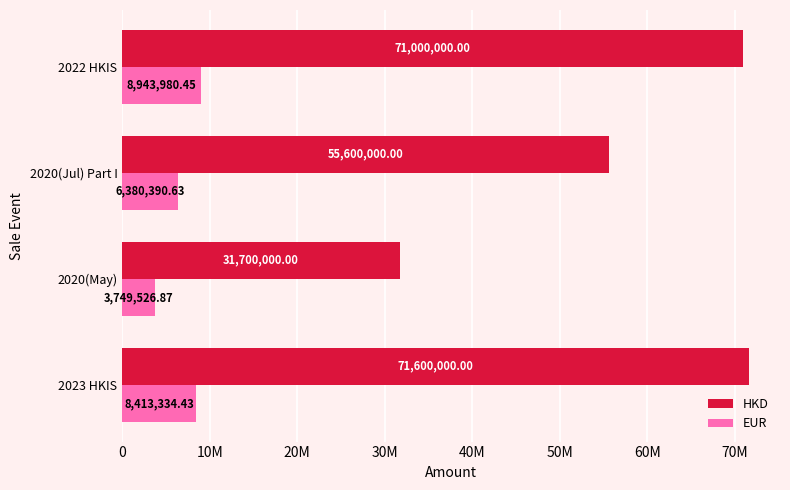

What are all the series names shown in the legend?

HKD, EUR